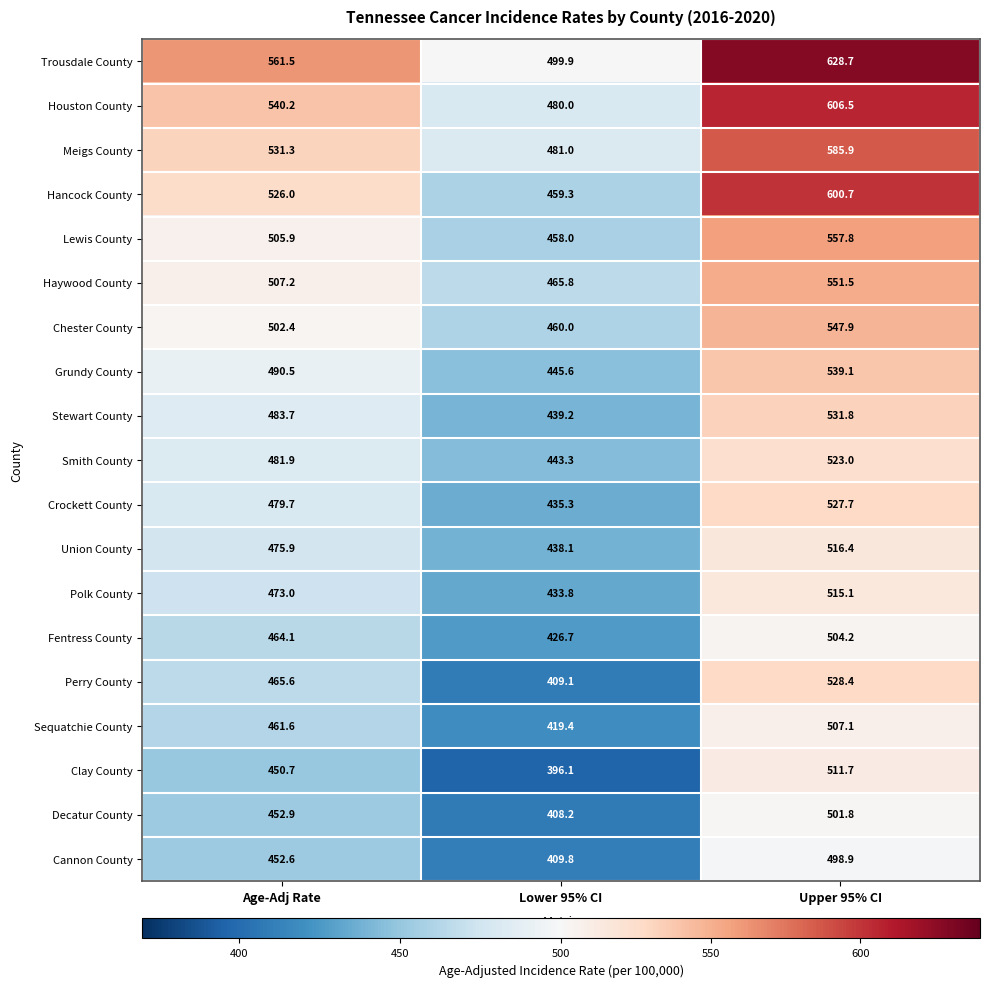

What is the difference between the maximum and second lowest values in the Chester County series?

45.5